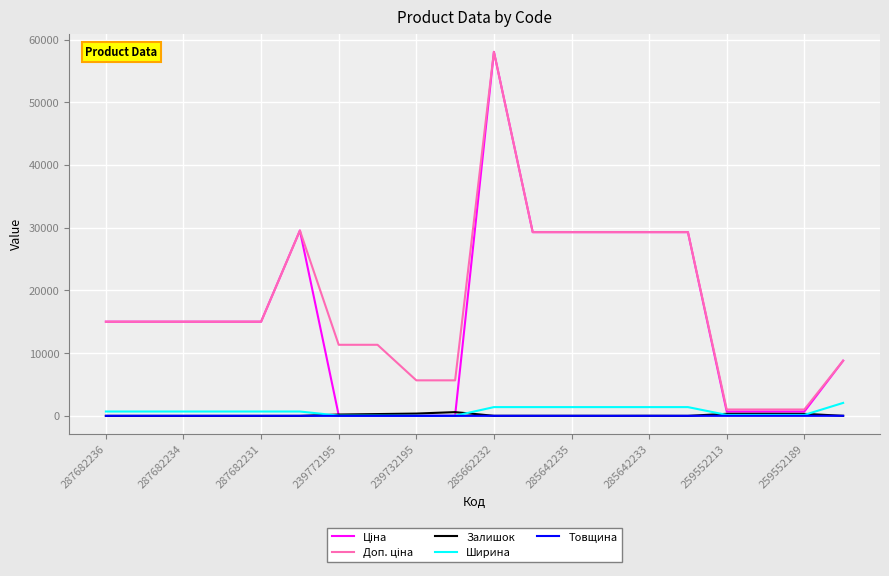

Which series has the largest total across all categories?

Доп. ціна